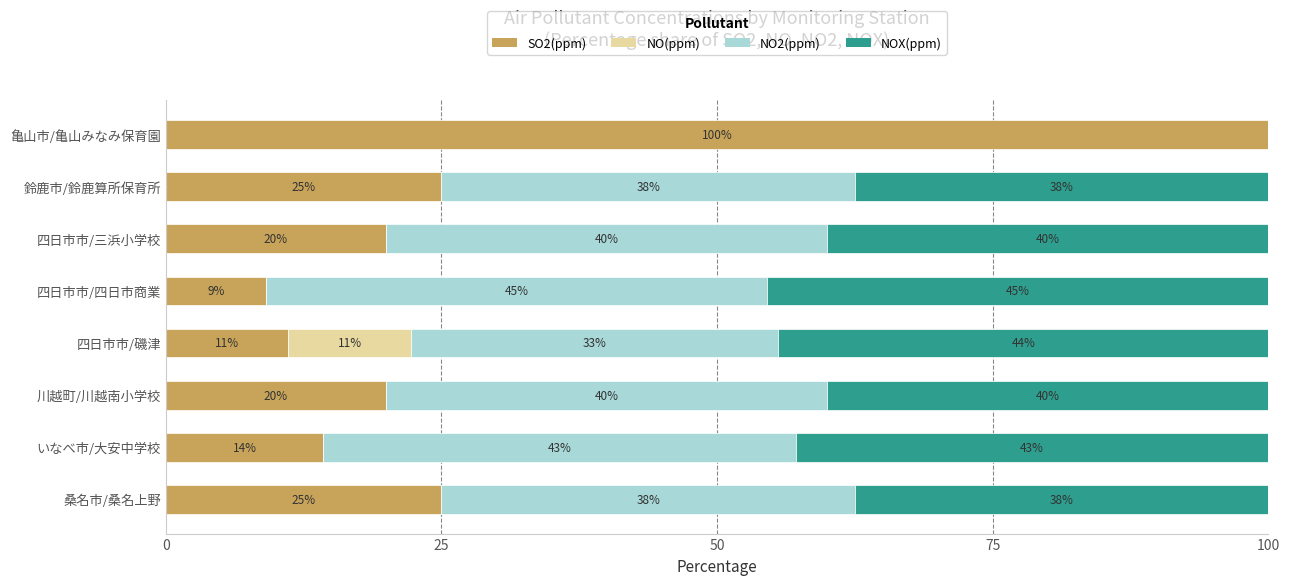

At how many categories does at least one series exceed 67?

1